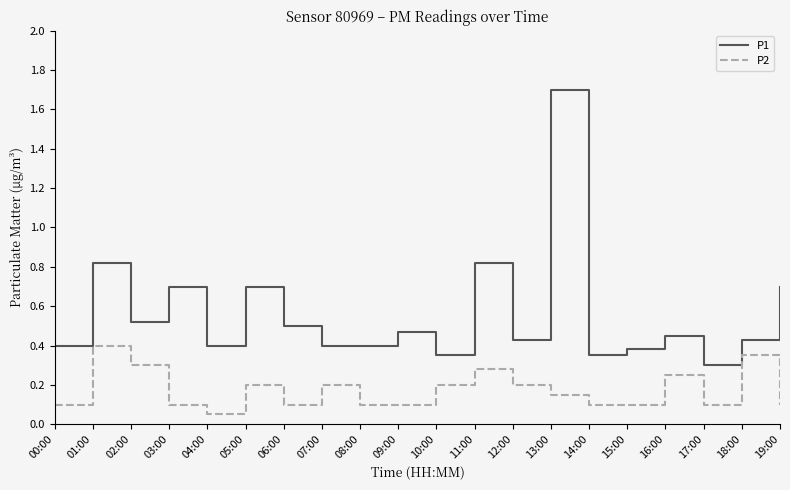

How many series are shown in this chart?

2